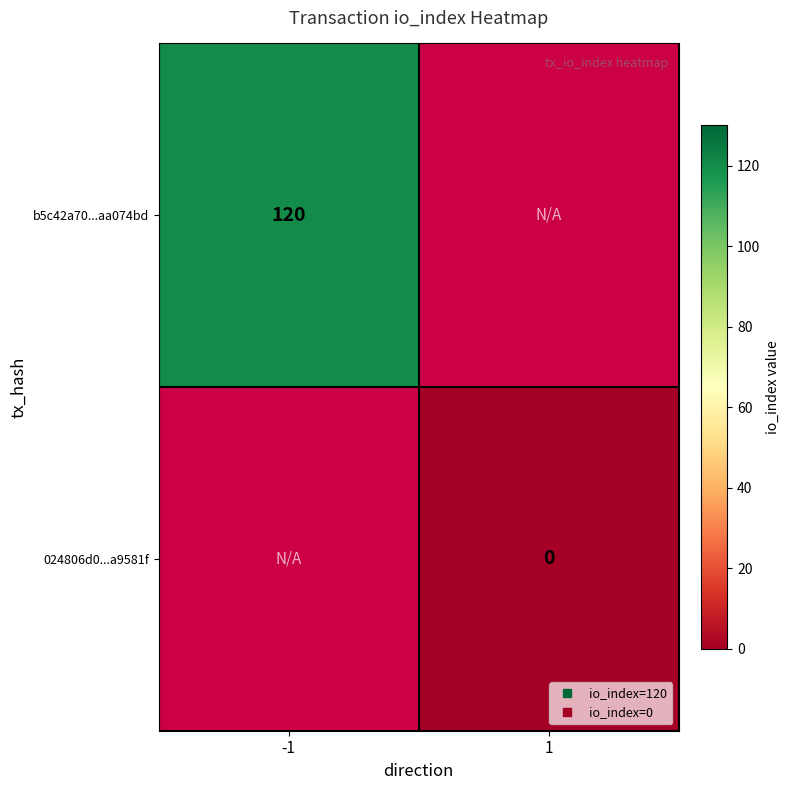

How many series are shown in this chart?

2